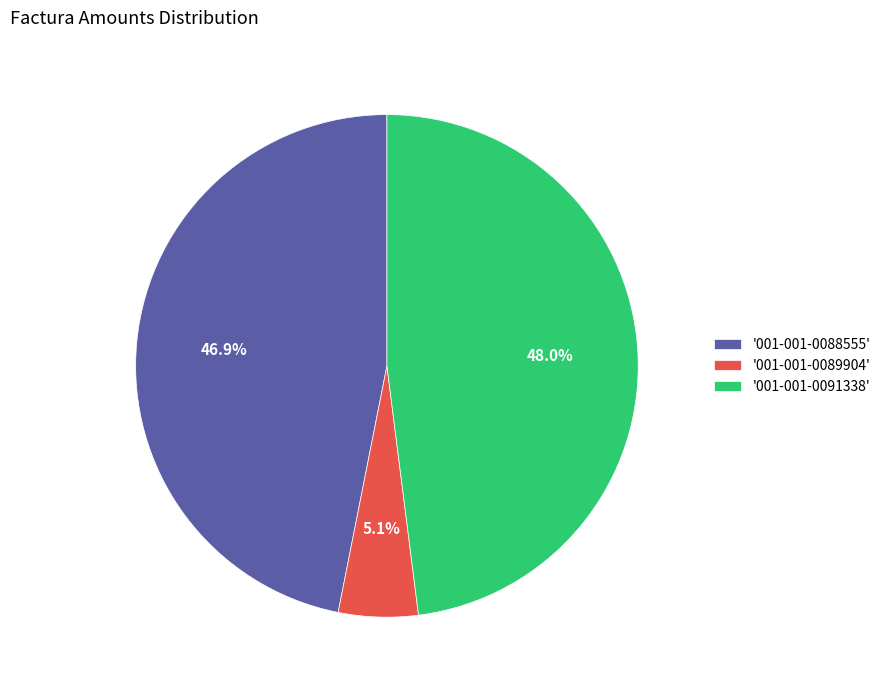

Is '001-001-0089904' the majority of the pie?

No